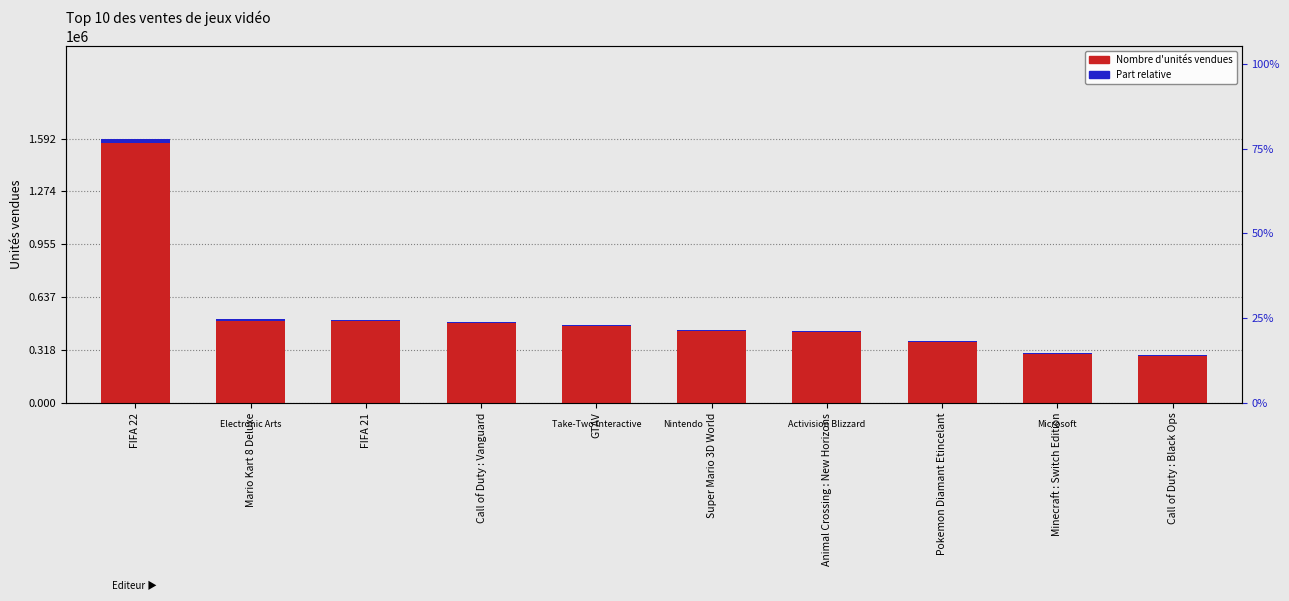

Are the bars grouped side by side (vs. stacked)?

Yes